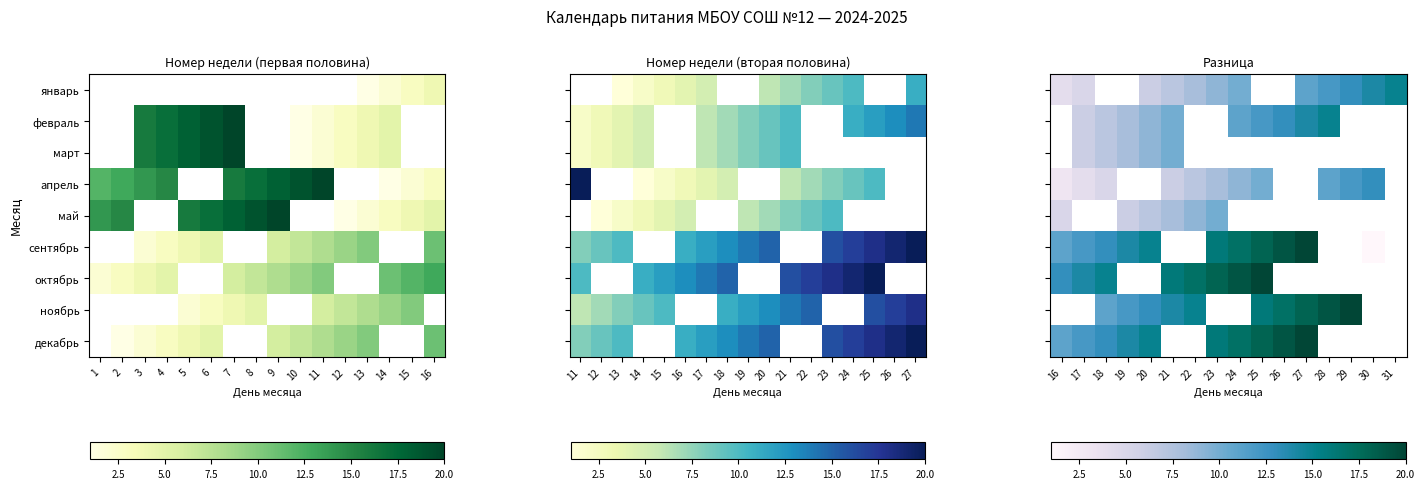

What is the spread (max minus min) of values at 24?

10.0